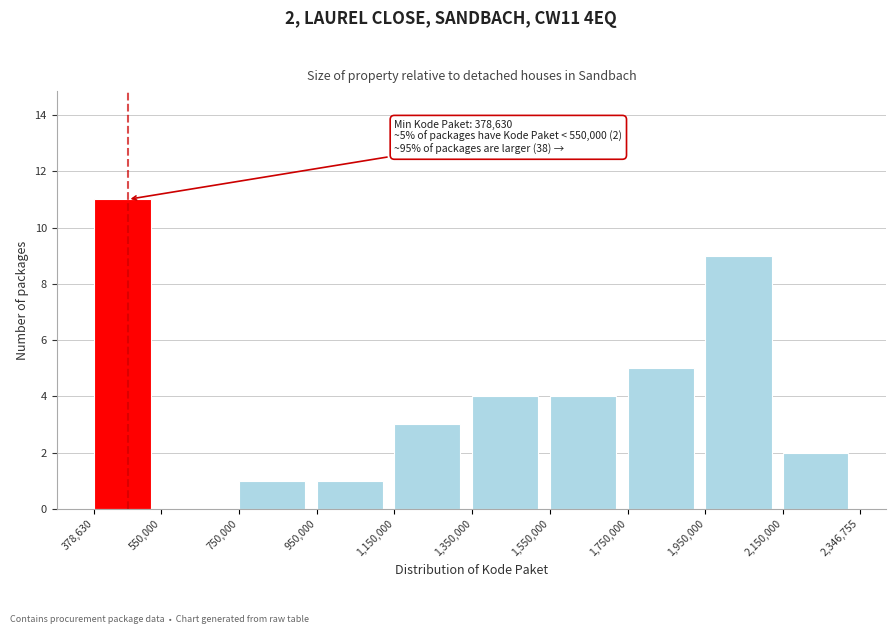

Over which range of the x-axis is the bar tallest?

378,630 to 550,000